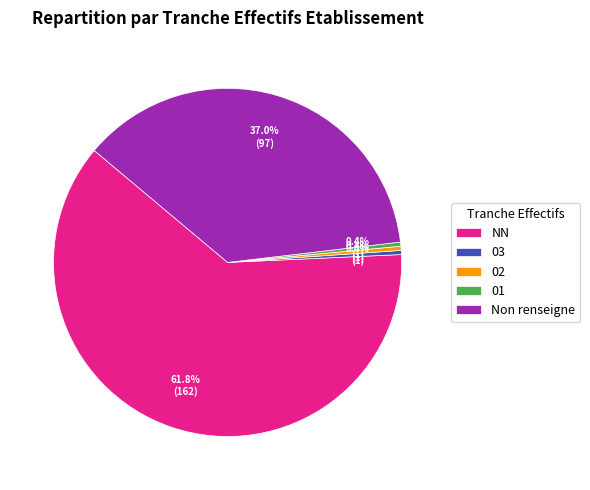

Is there a majority slice in this chart?

Yes